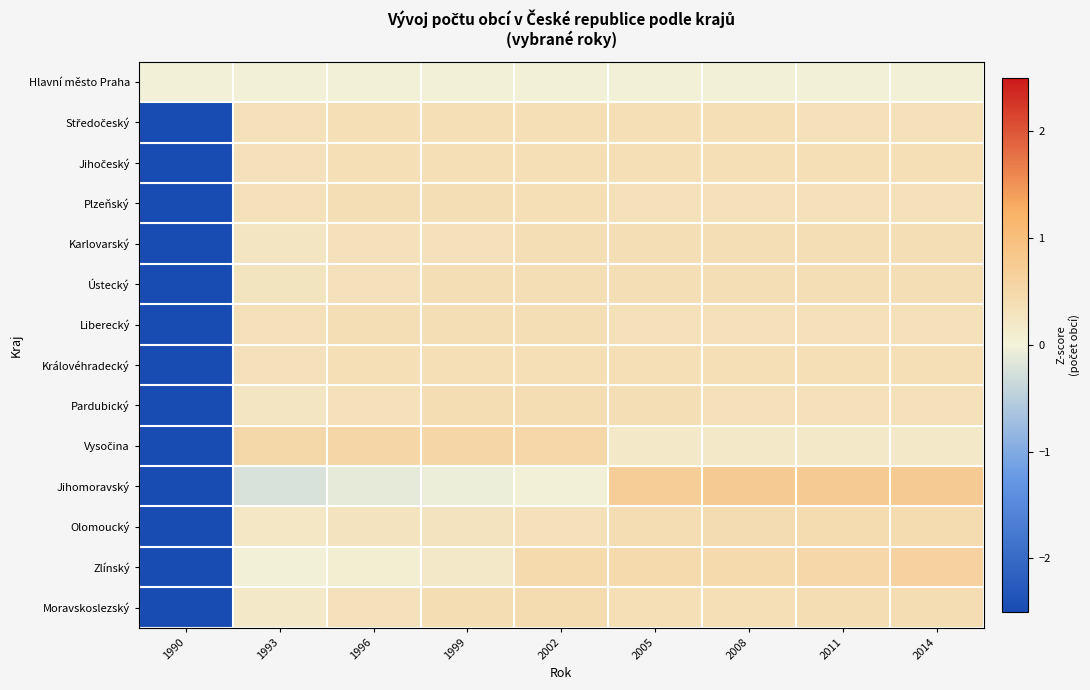

How many data points does each series have?

9